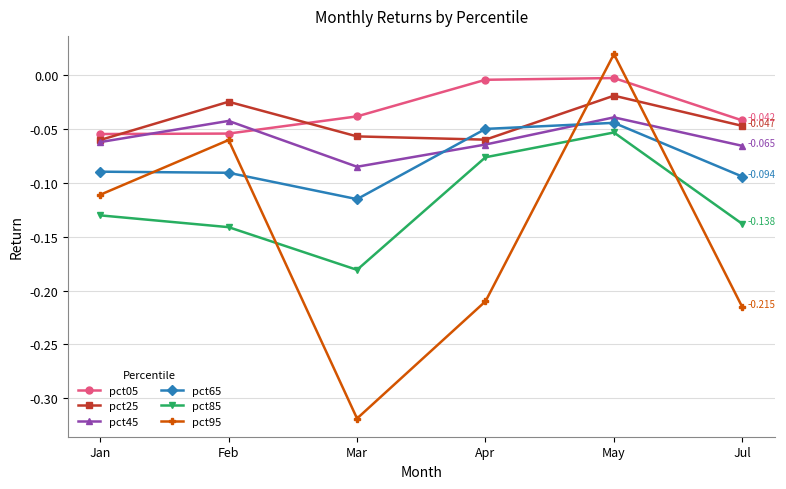

What is the label of the 1st point from the right?

Jul